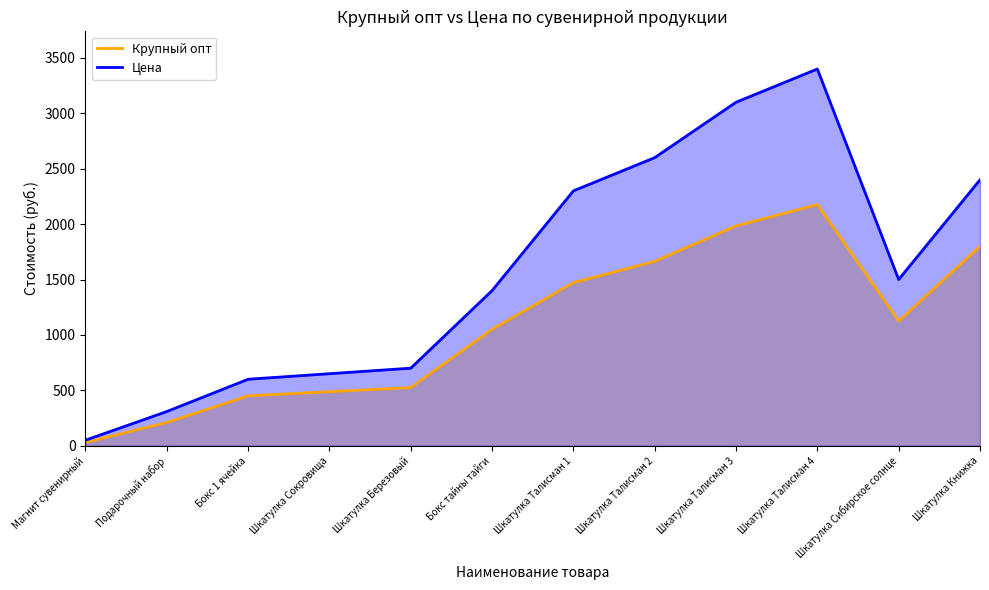

True or false: Цена and Крупный опт cross at least once.

False